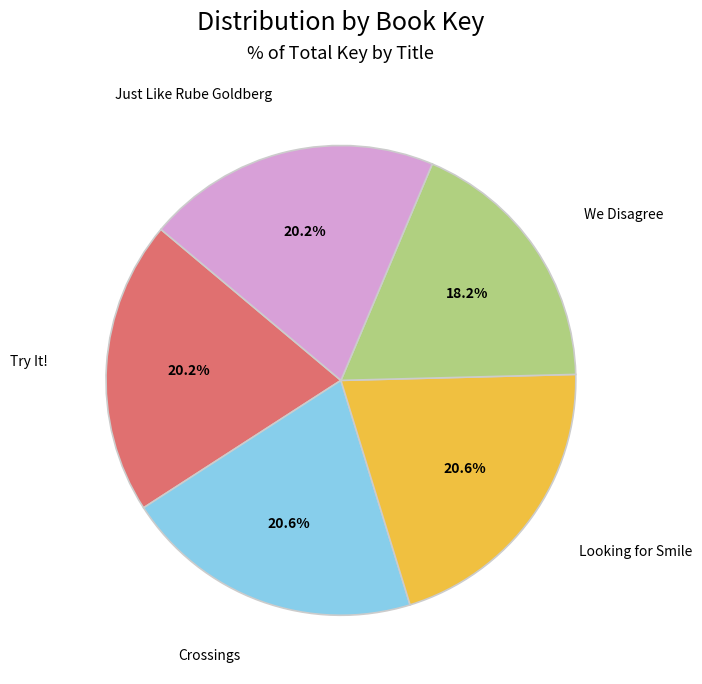

The Just Like Rube Goldberg slice represents 34% of the pie. True or false?

False